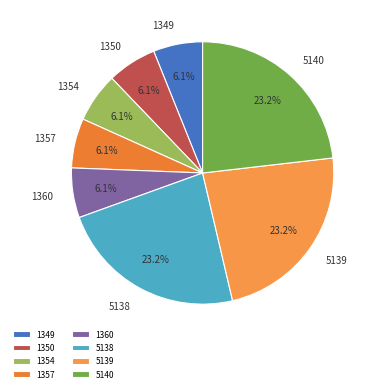

To the nearest percent, what is the combined percentage of 5140 and 5138?

46%